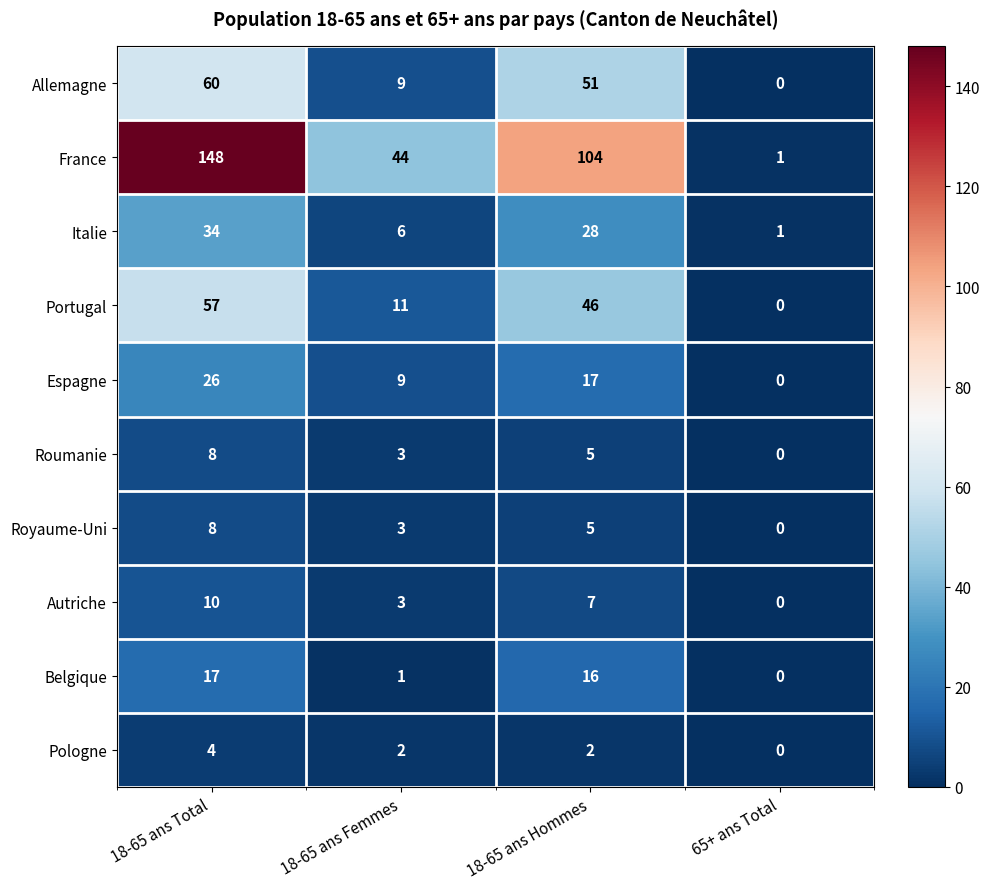

The Italie series shows 49 at 18-65 ans Hommes. True or false?

False